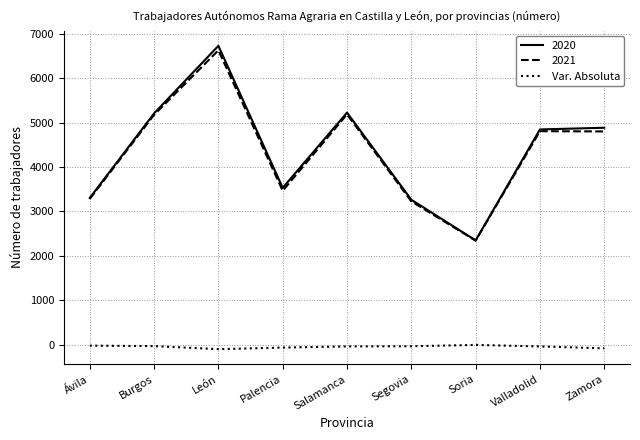

At which category is the sum across all series the highest?

León